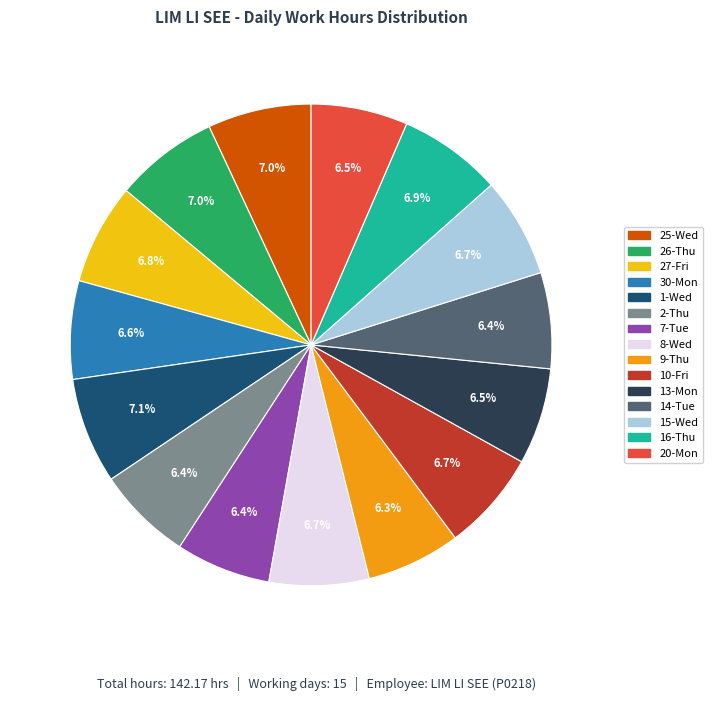

Is there a majority slice in this chart?

No